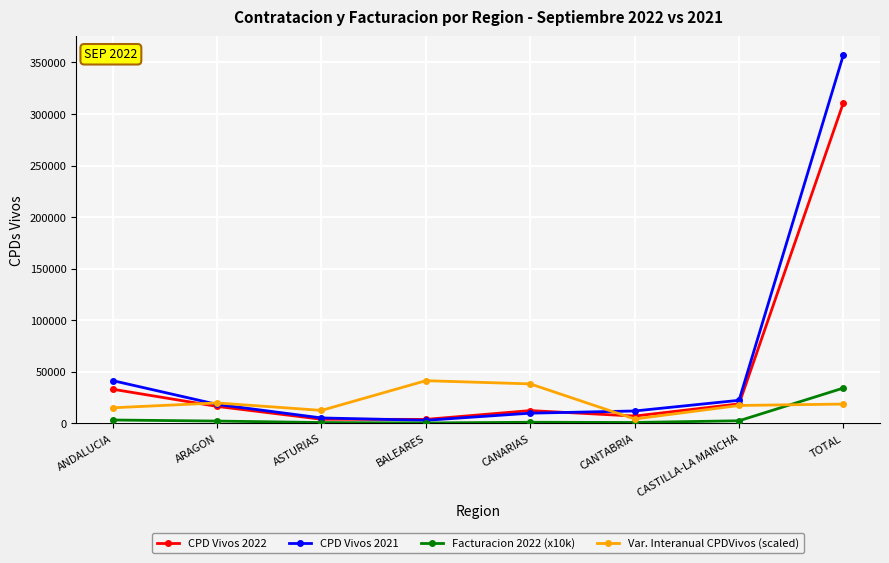

What is the sum of all Var. Interanual CPDVivos (scaled) values?

165710.0